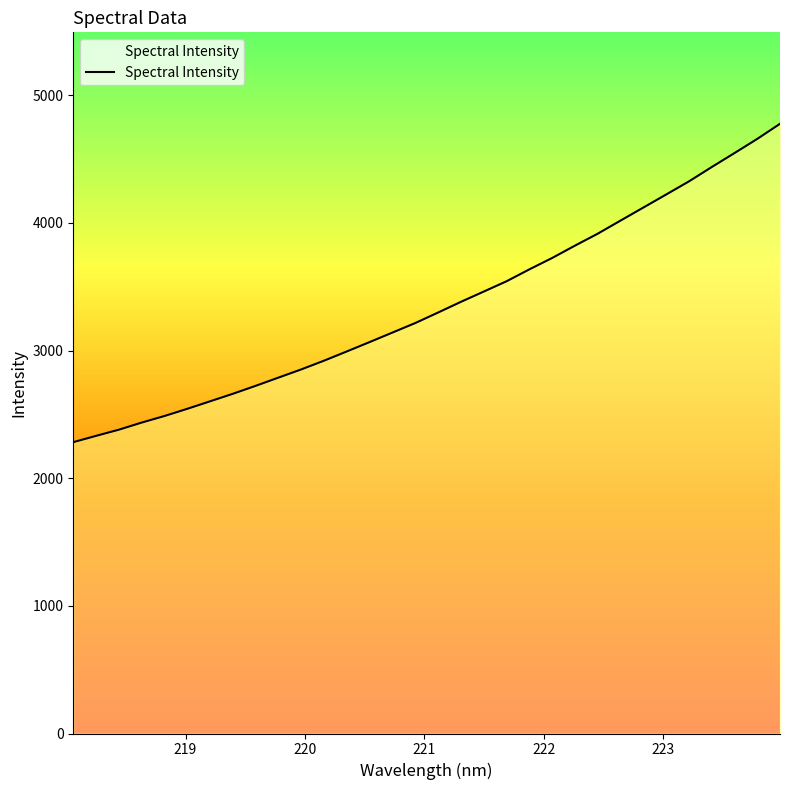

What is the difference between the maximum and minimum values?

2494.4